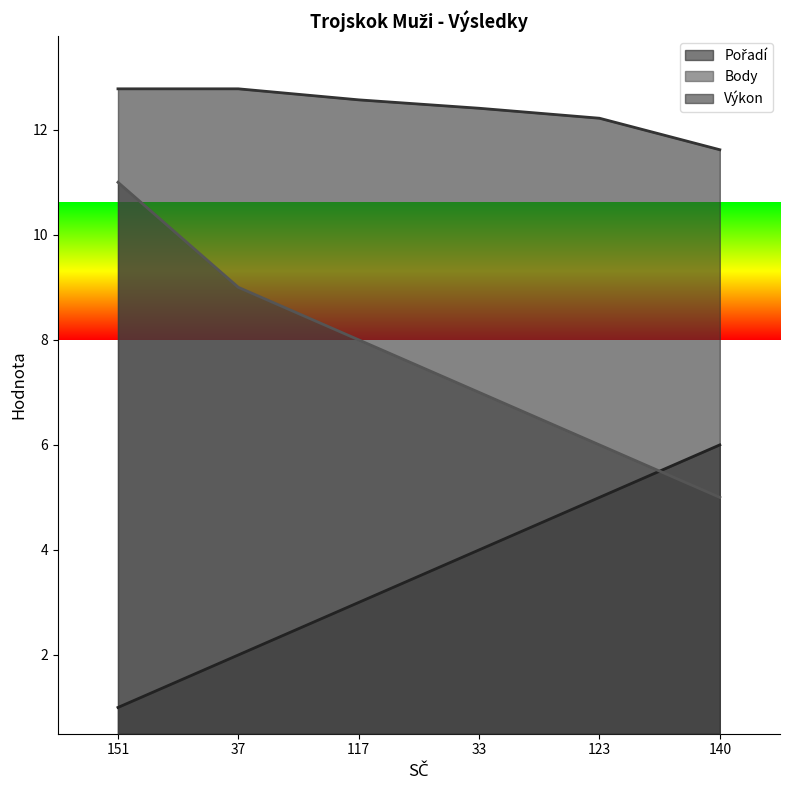

How many Body values are between 6 and 9?

4